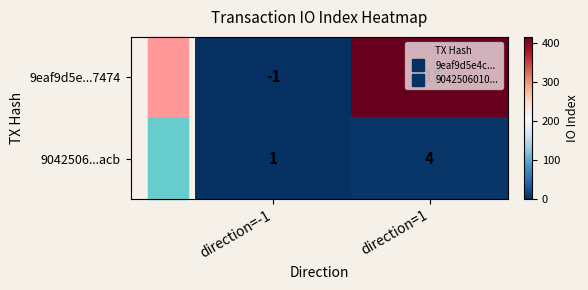

List the series in order of their peak value, lowest first.

9042506...acb, 9eaf9d5e...7474